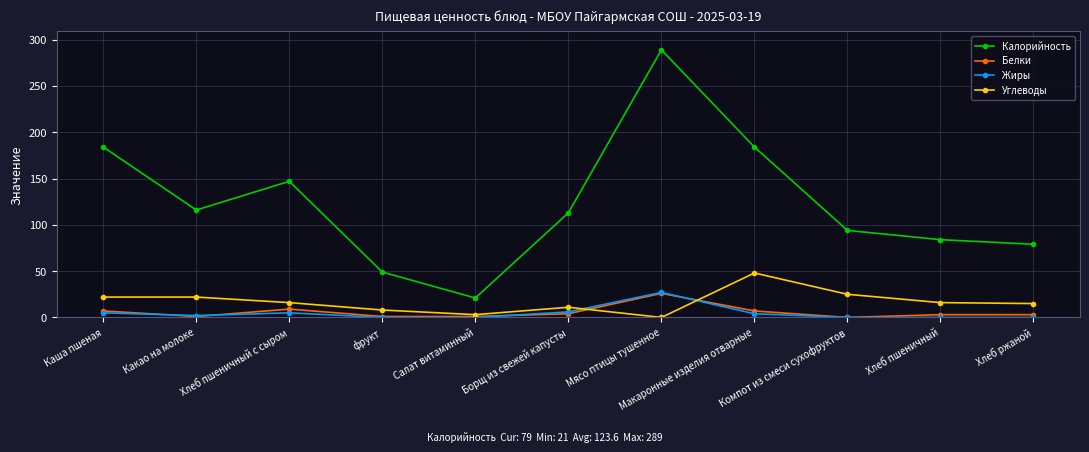

What is the label of the 1st point from the right?

Хлеб ржаной